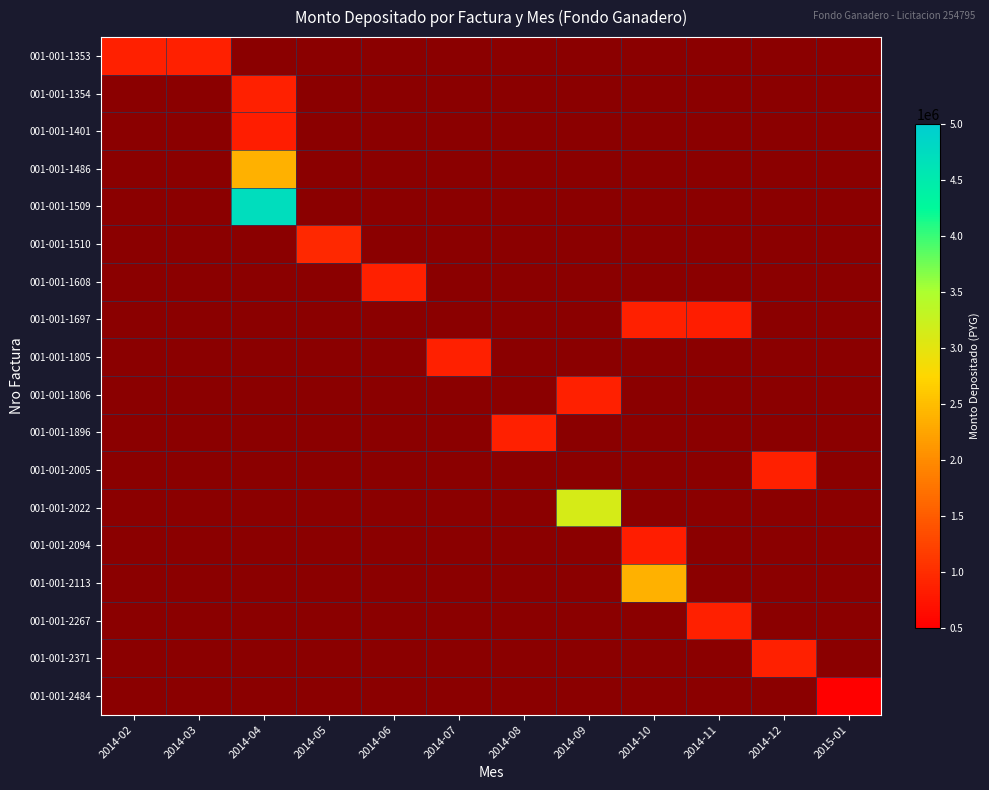

True or false: 001-001-2022 has a value of 1804804.8 at 2014-09.

False